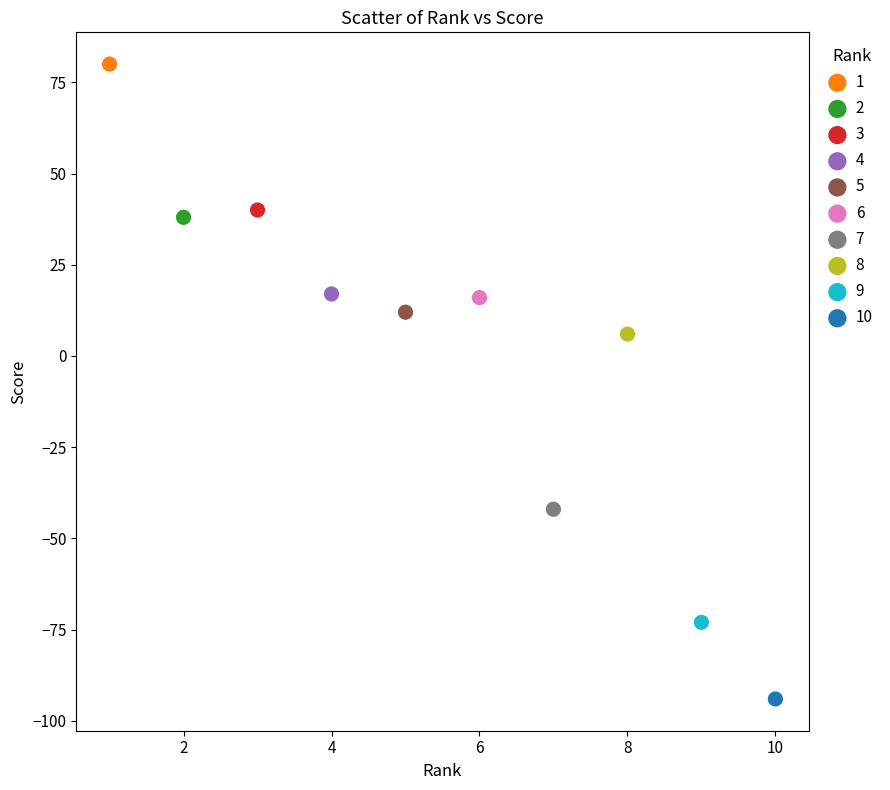

What are all the series names shown in the legend?

1, 2, 3, 4, 5, 6, 7, 8, 9, 10